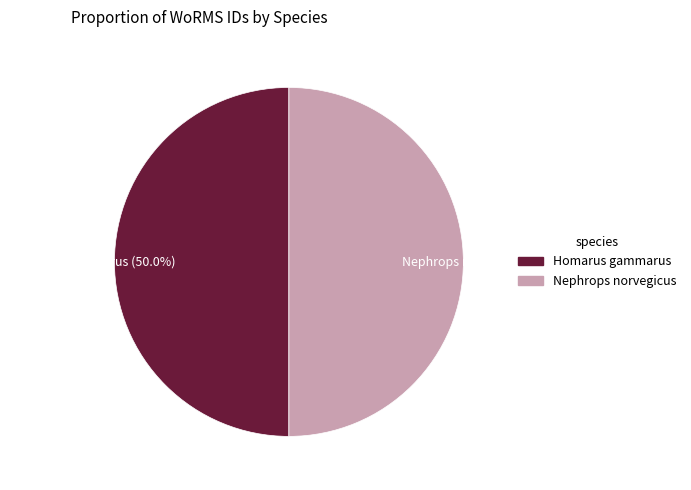

Approximately how many times larger is the value at Homarus gammarus compared to Nephrops norvegicus?

1.0